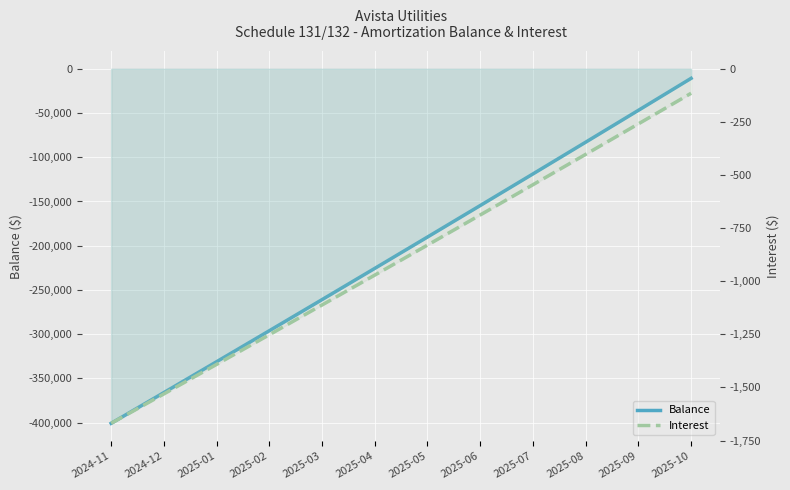

How many data points in Interest are less than -829?

7